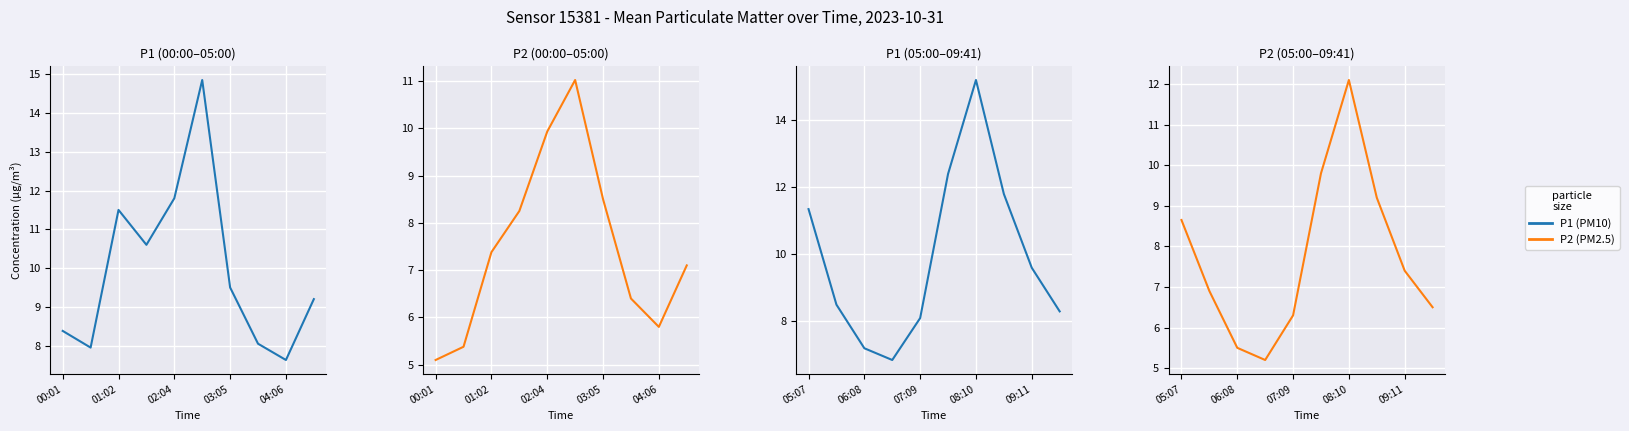

Which has a higher value, 9 or 00:01?

00:01